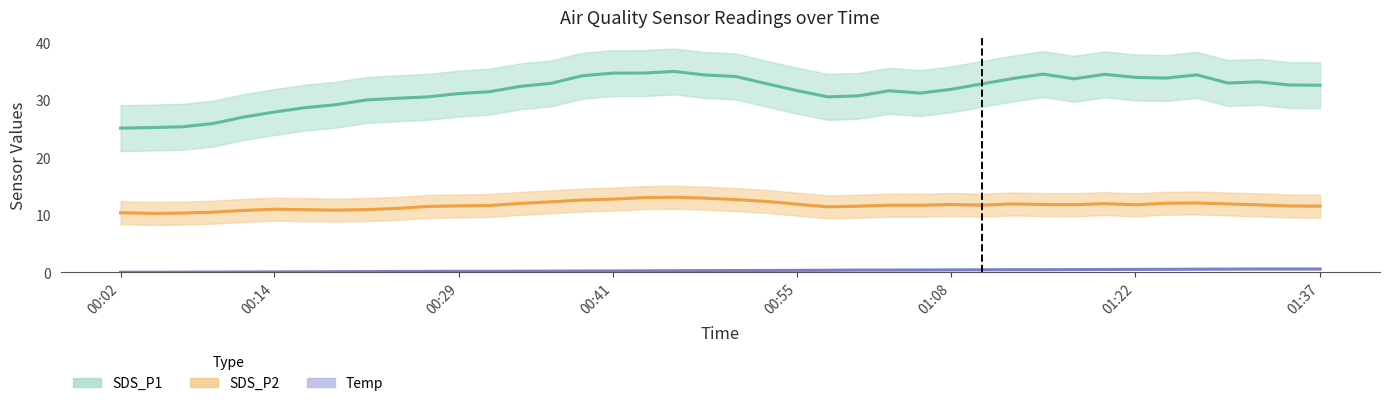

Rank the series at 2022/12/11 00:34:01 from lowest to highest value.

Temp, SDS_P2, SDS_P1